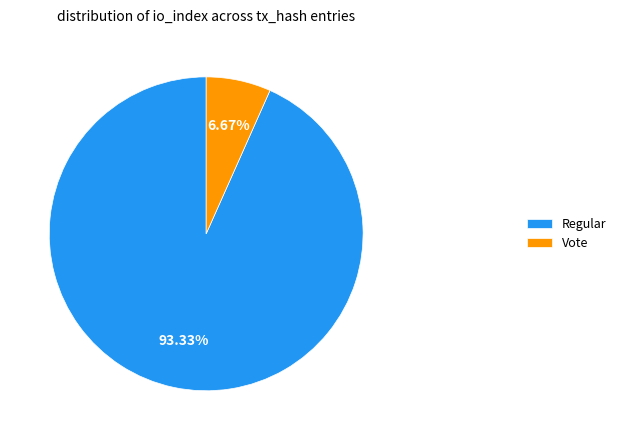

How many slices are in this pie chart?

2